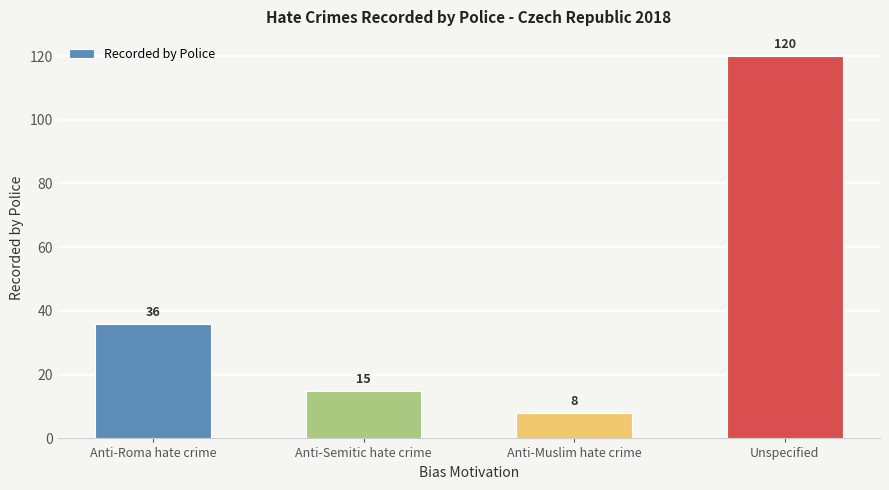

Rank the categories by value from highest to lowest.

Unspecified, Anti-Roma hate crime, Anti-Semitic hate crime, Anti-Muslim hate crime